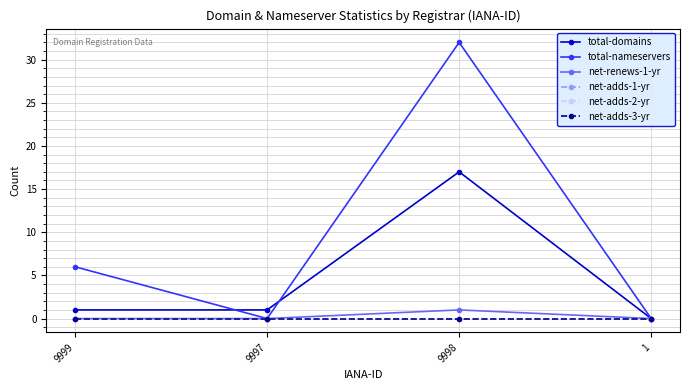

In net-renews-1-yr, how many points are higher than both neighbors (excluding endpoints)?

1